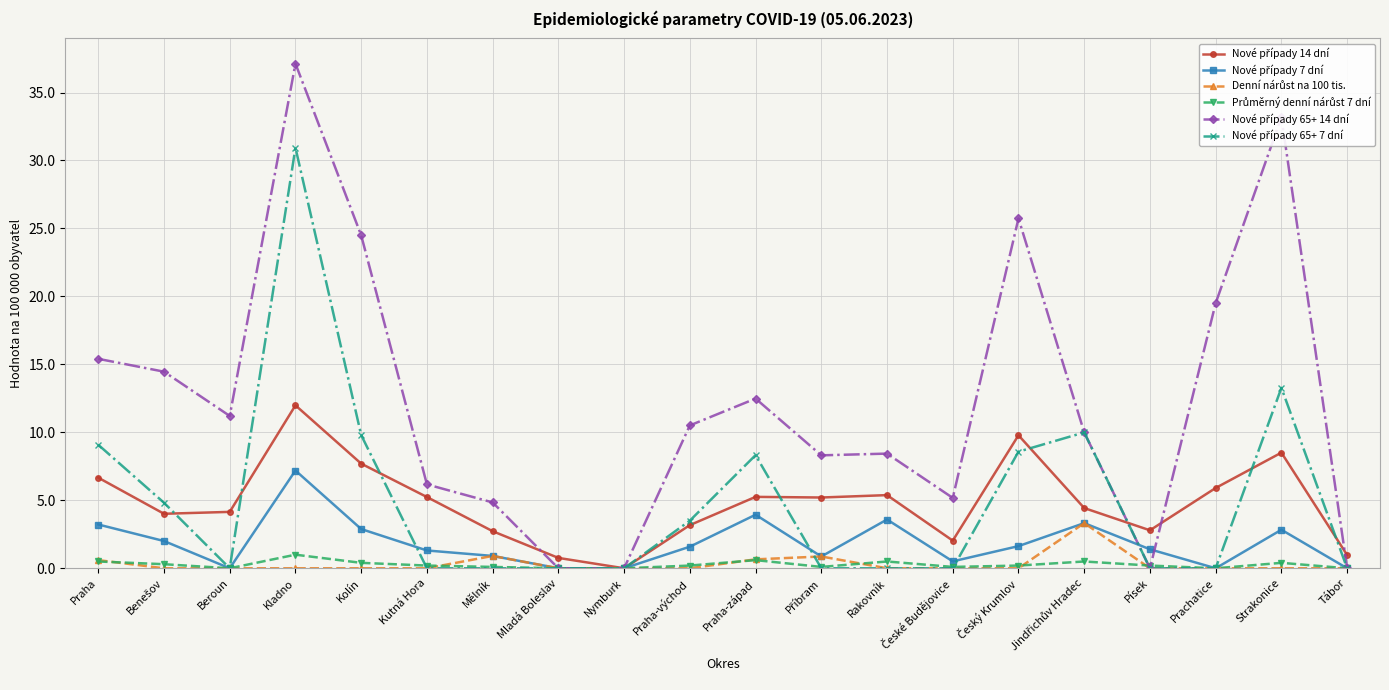

What is the label of the 6th point from the left?

Kutná Hora